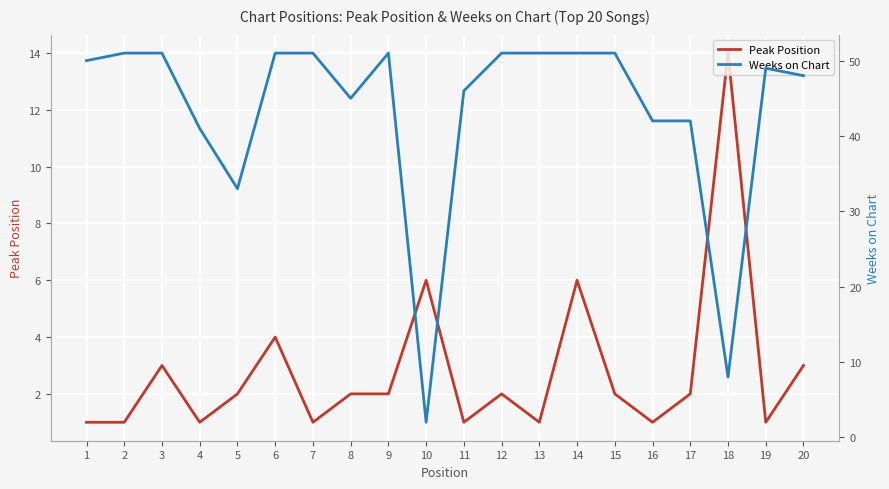

Which category has the lowest value across all series?

1